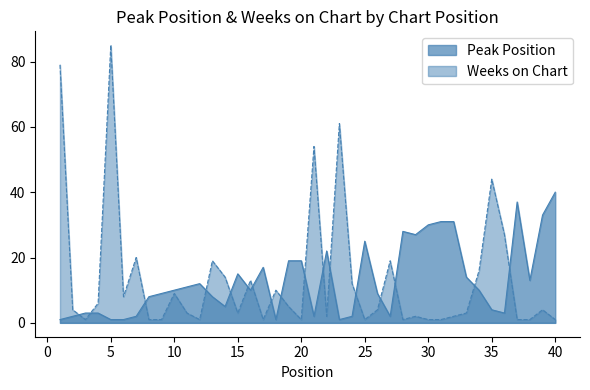

Is it true that Peak Position equals 1 at 18?

True